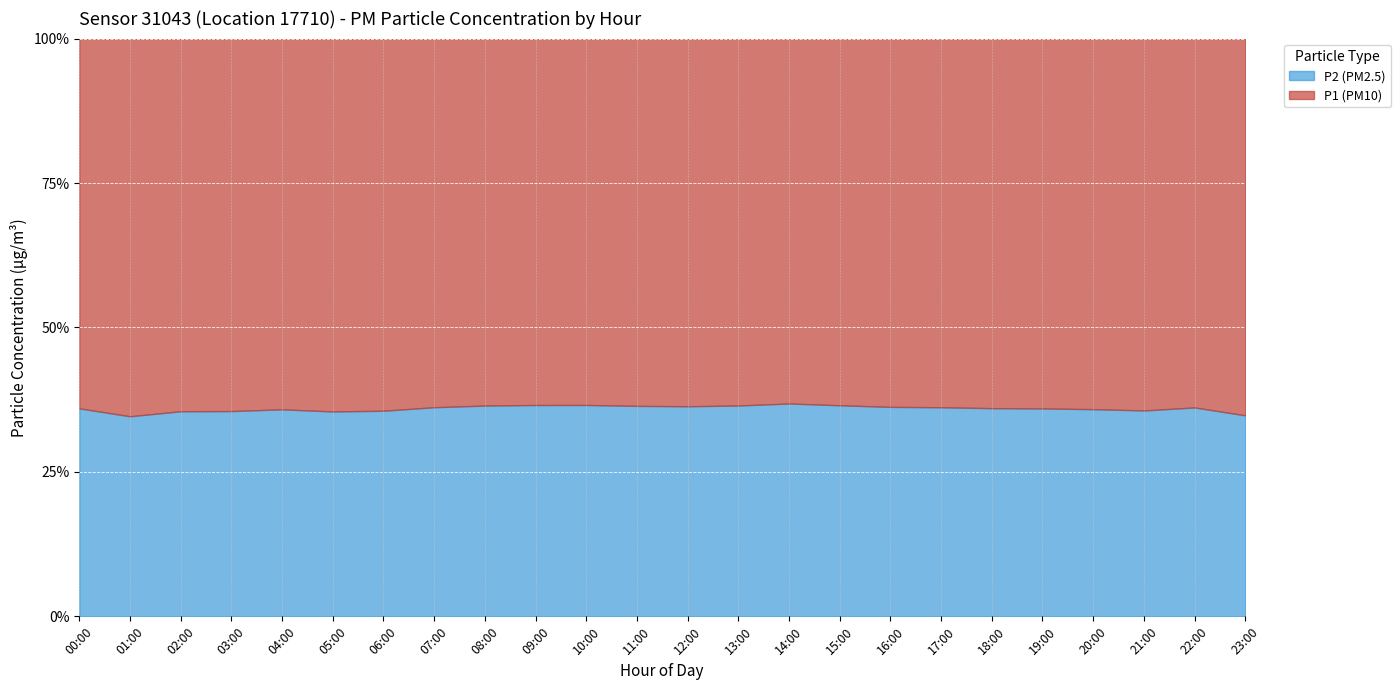

Reading left to right, what are all the values shown in this chart?

P1 (PM10): 00:00=23.0	01:00=26.1	02:00=25.8	03:00=24.5	04:00=23.1	05:00=22.8	06:00=21.9	07:00=20.8	08:00=19.5	09:00=18.9	10:00=18.2	11:00=17.8	12:00=17.5	13:00=18.1	14:00=19.2	15:00=20.5	16:00=21.8	17:00=23.1	18:00=24.5	19:00=25.8	20:00=26.9	21:00=27.6	22:00=26.1	23:00=24.4
P2 (PM2.5): 00:00=12.9	01:00=13.8	02:00=14.2	03:00=13.5	04:00=12.9	05:00=12.5	06:00=12.1	07:00=11.8	08:00=11.2	09:00=10.9	10:00=10.5	11:00=10.2	12:00=10.0	13:00=10.4	14:00=11.2	15:00=11.8	16:00=12.4	17:00=13.1	18:00=13.8	19:00=14.5	20:00=15.1	21:00=15.3	22:00=14.8	23:00=13.0